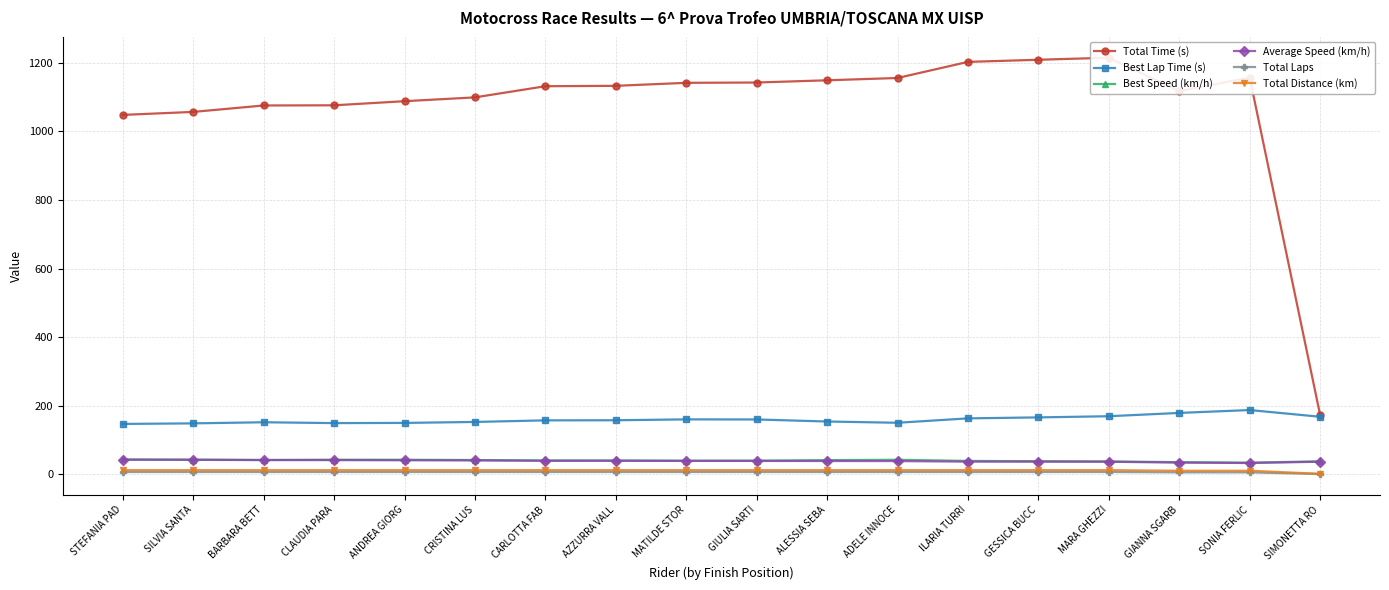

True or false: Total Laps and Average Speed (km/h) intersect in this chart.

False